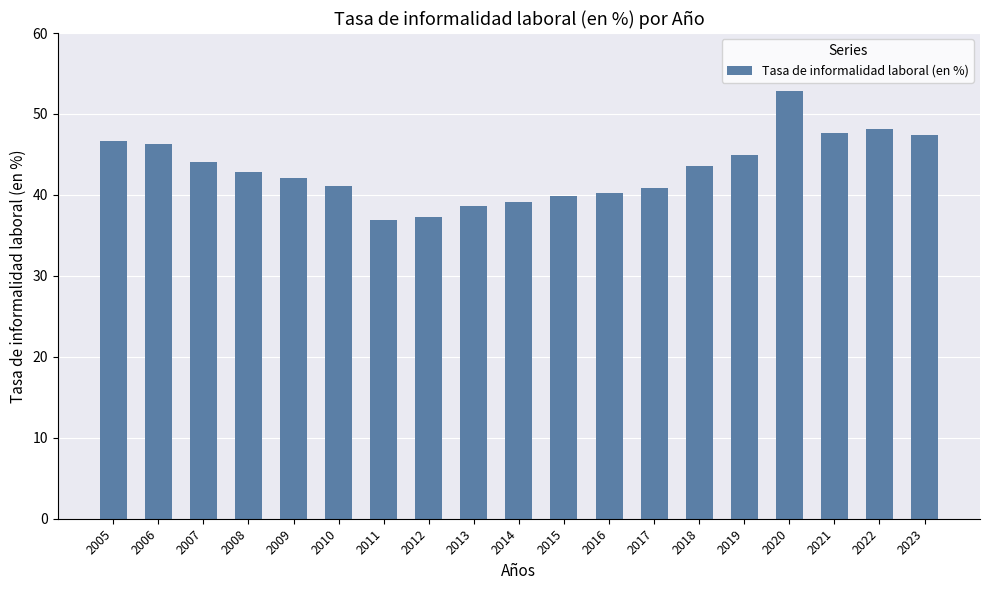

The chart shows a value of 37.3 at 2012. True or false?

True